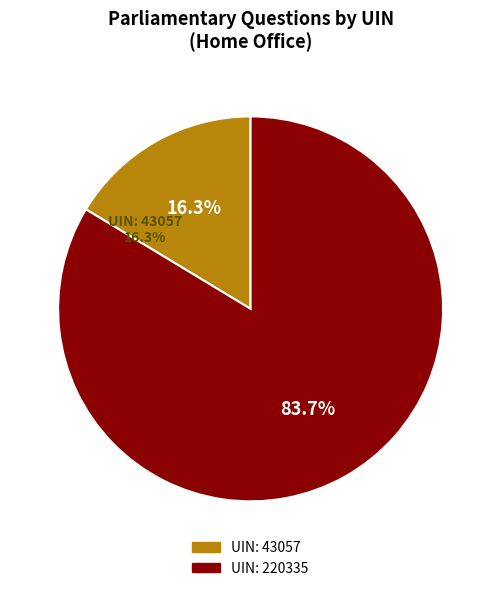

To the nearest percent, what is the combined percentage of 220335 and 43057?

100%